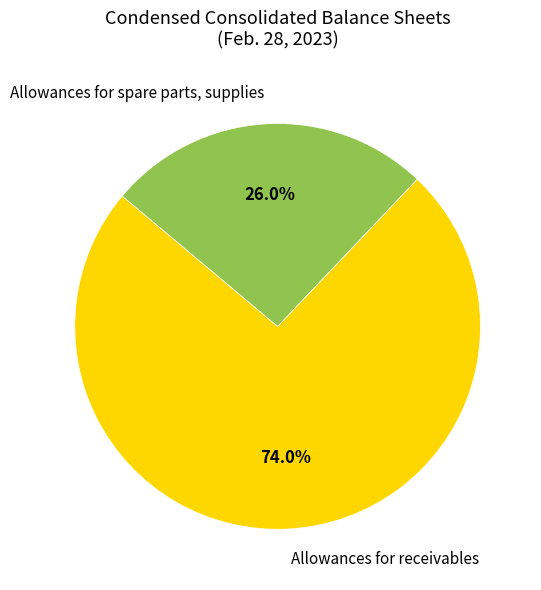

How many segments does this pie chart have?

2